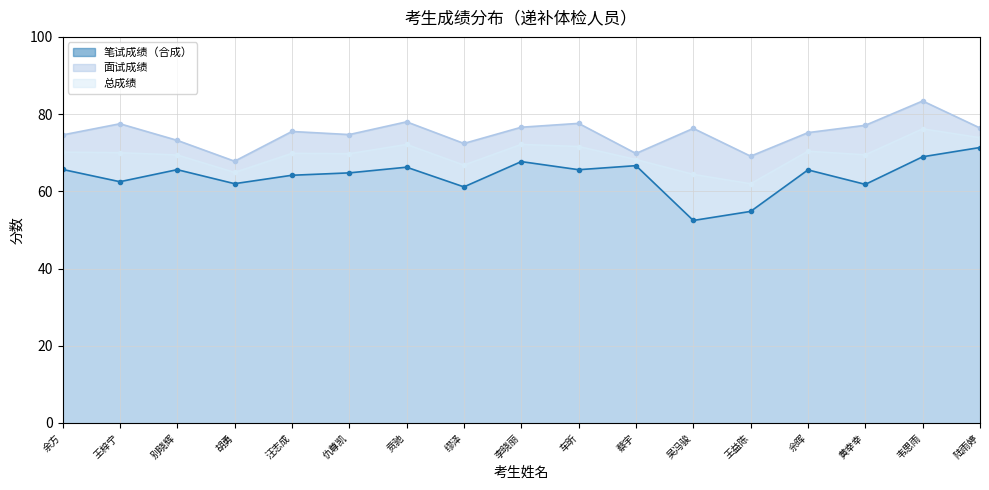

What position from the right is 余方?

17